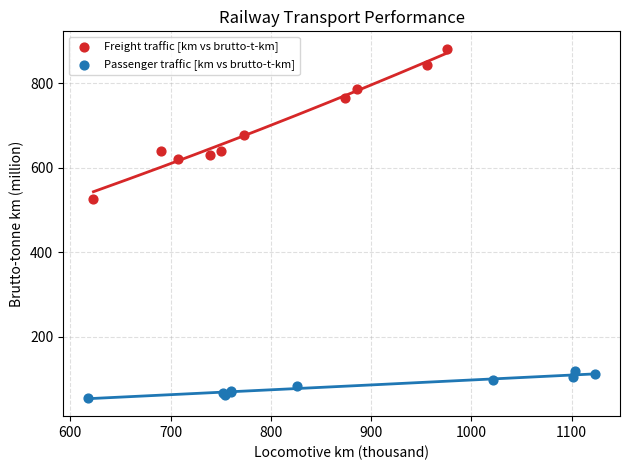

Which series reaches the maximum Y coordinate?

Freight traffic [km vs brutto-t-km]